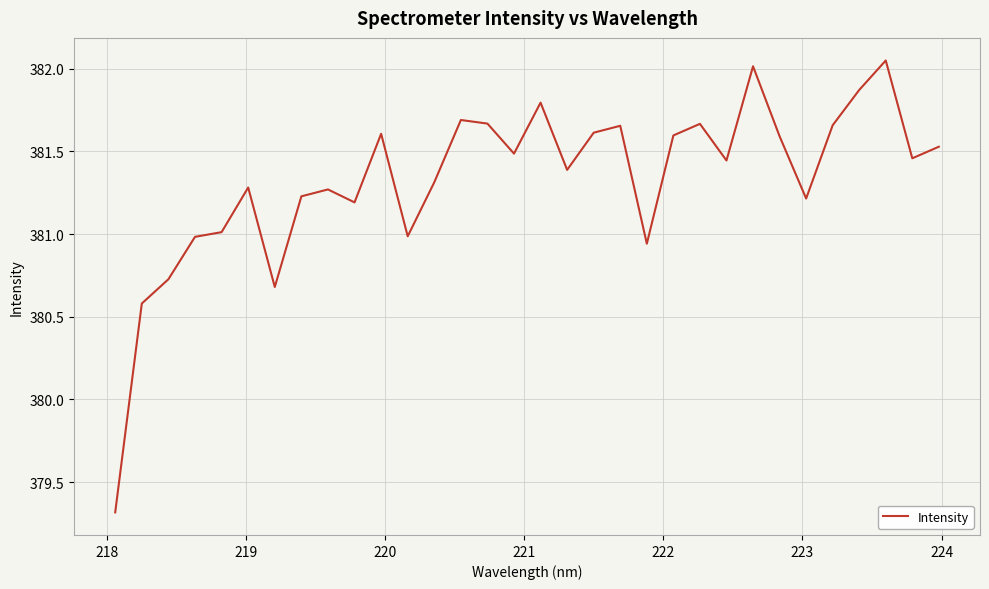

What is the difference between the maximum and minimum values?

2.7